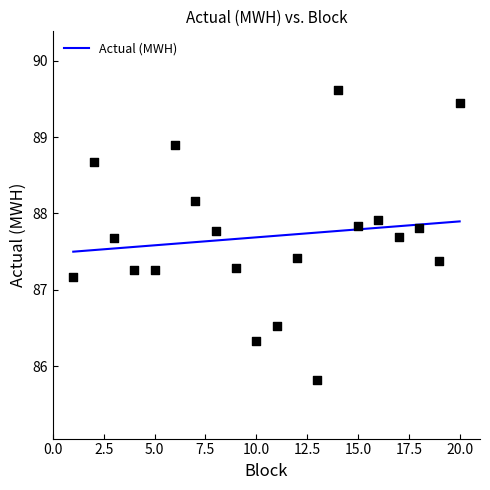

The Actual (MWH) series shows 87.6 at 5.0. True or false?

True